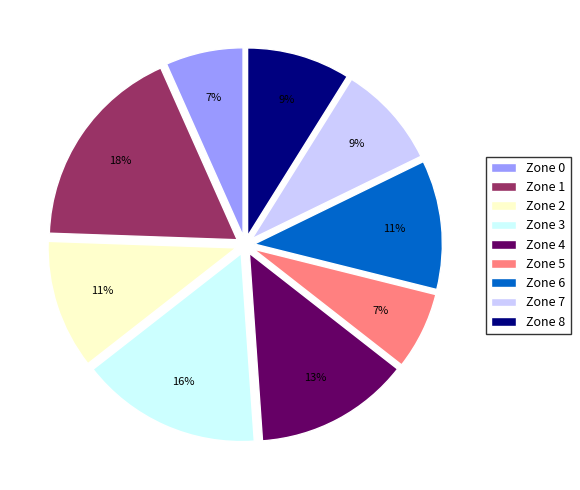

Does Zone 4 represent more than half of the total?

No